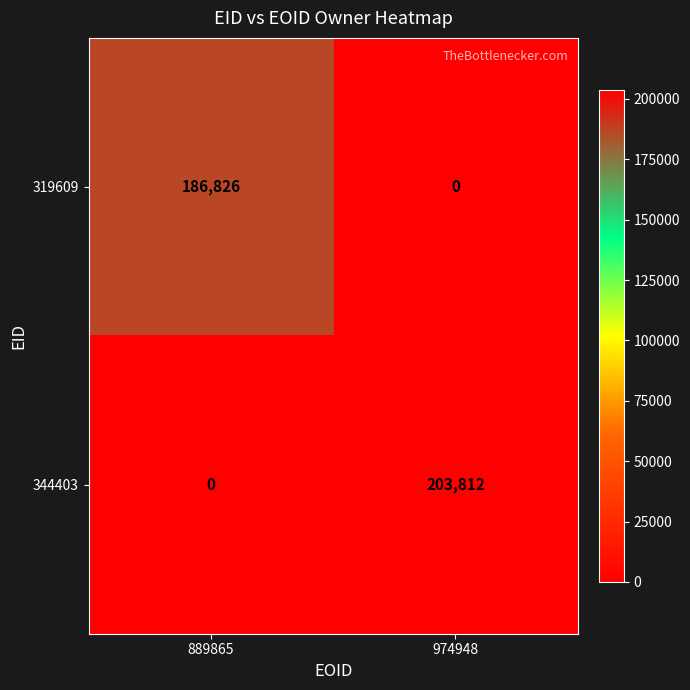

What is the spread (max minus min) of values at 889865?

186826